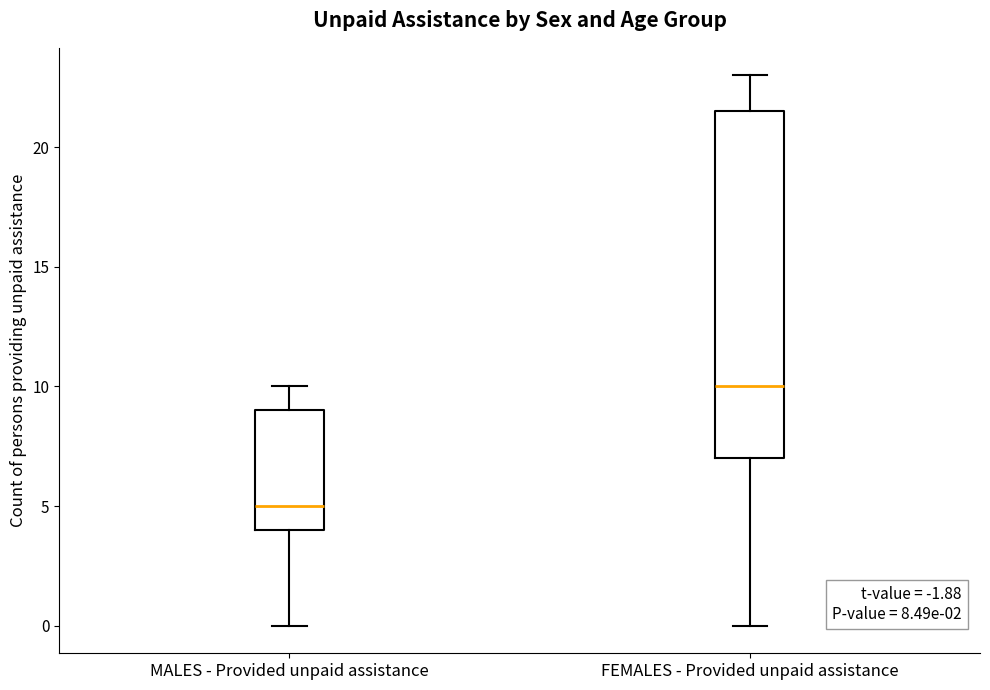

Comparing the boxes themselves (not the whiskers), which one is the tallest?

FEMALES - Provided unpaid assistance